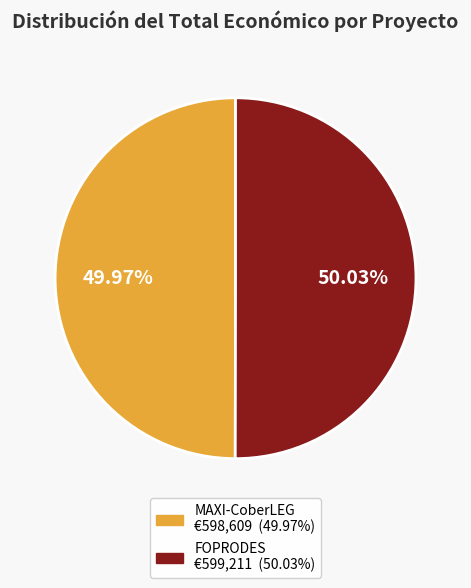

What percentage is NOT represented by MAXI-CoberLEG?

50.0%